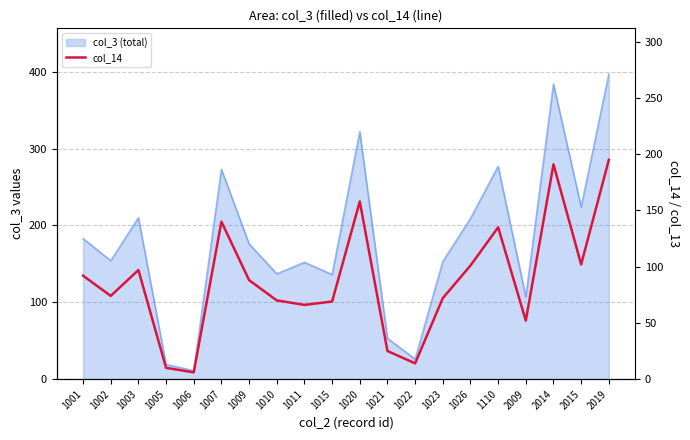

How many lines are shown in the chart?

1